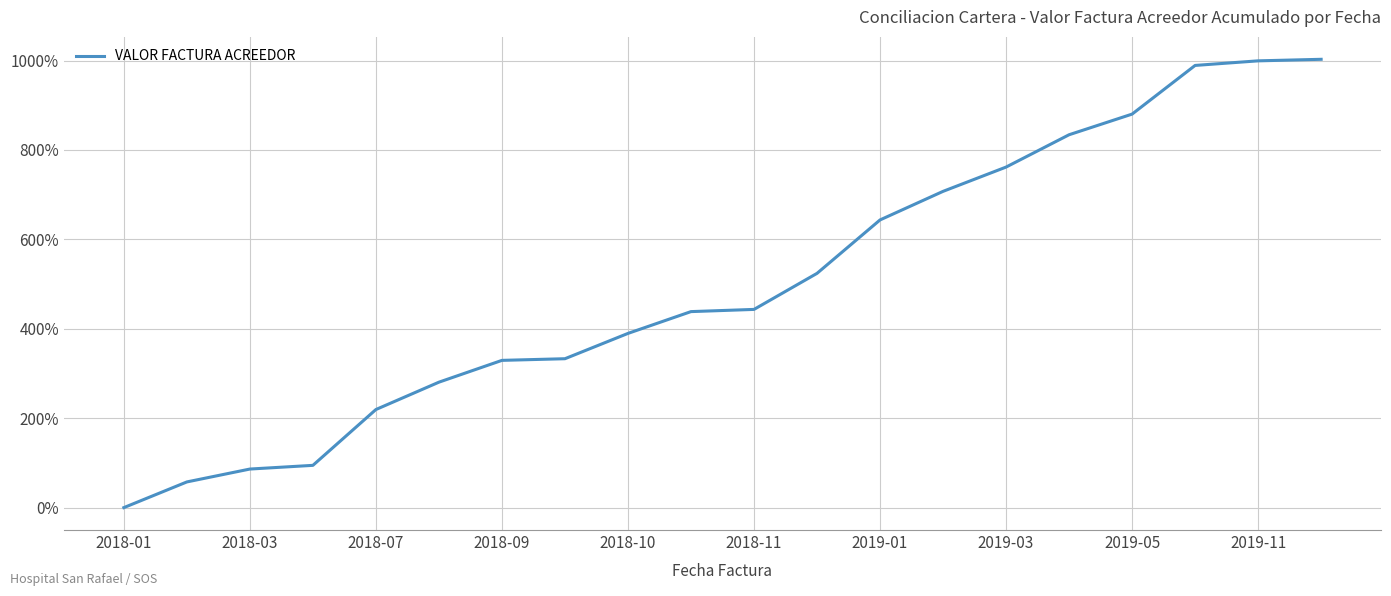

What is the difference between the maximum and minimum values?

1002.8